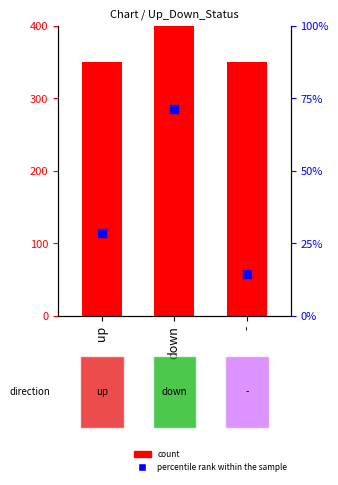

Which series has the largest total across all categories?

count